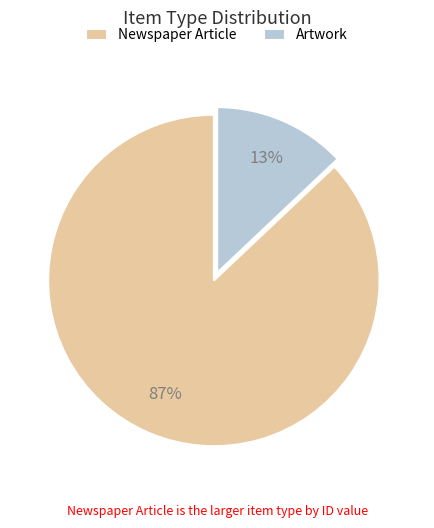

Combined, do Newspaper Article and Artwork account for over 50%?

Yes